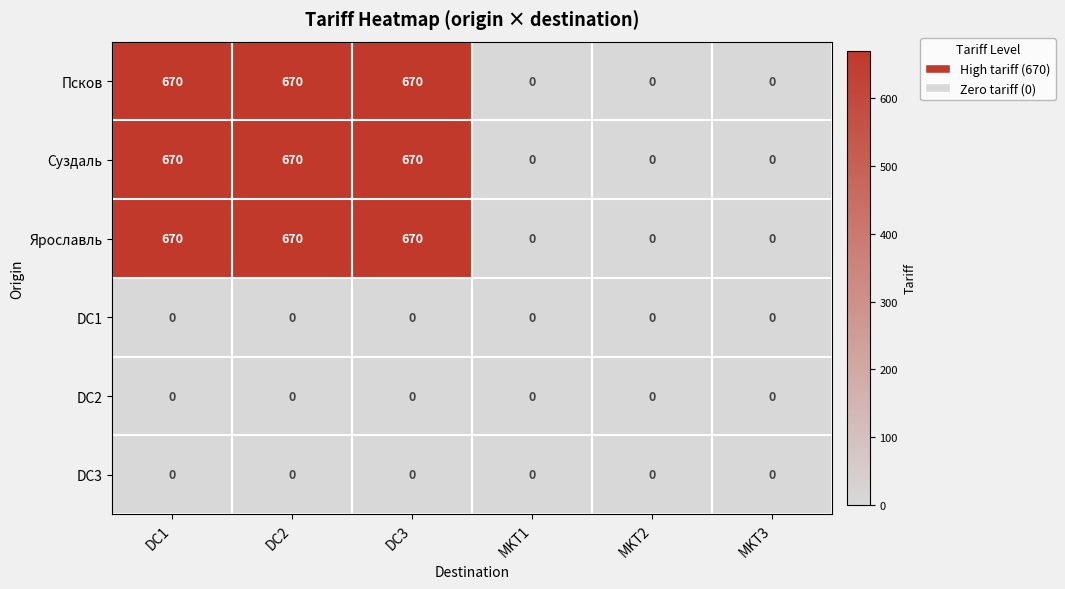

How many Ярославль values are between 0 and 670?

6